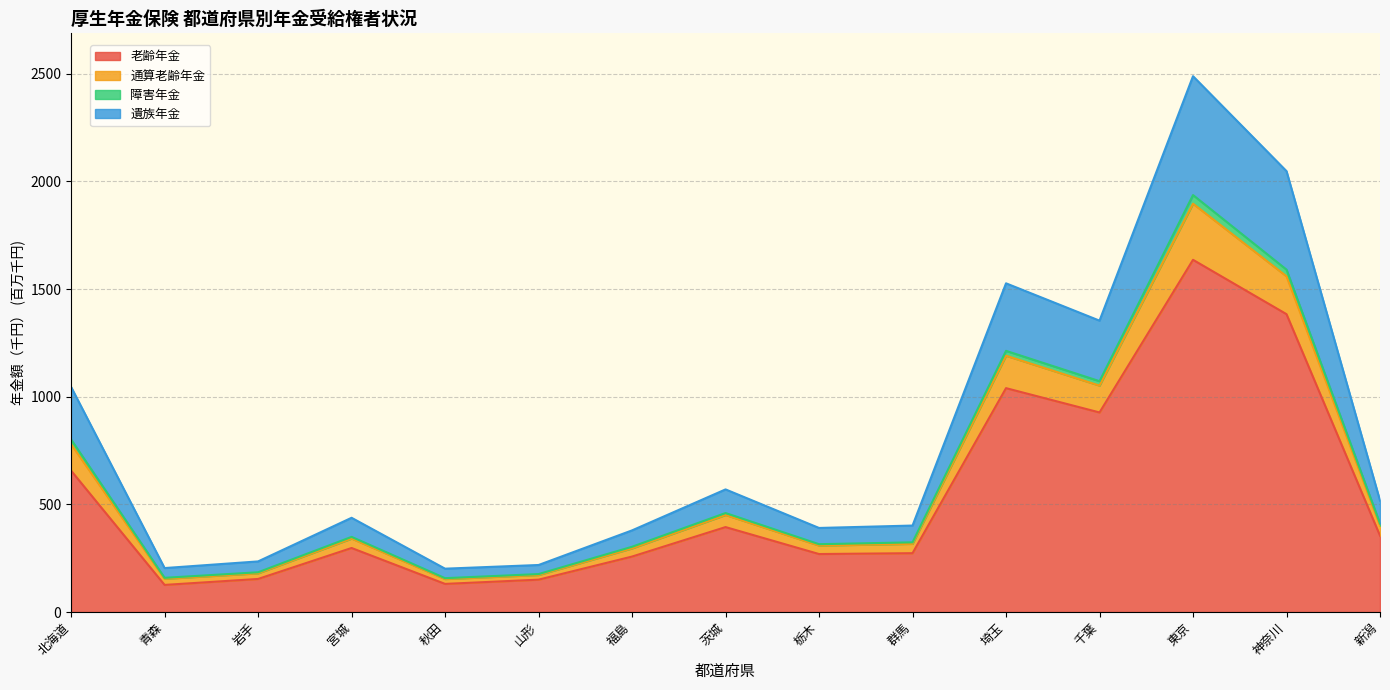

True or false: 通算老齢年金 and 遺族年金 cross at least once.

False